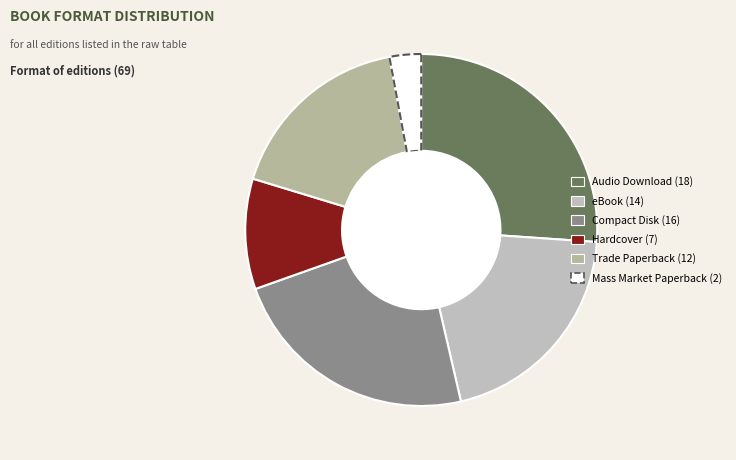

To the nearest percent, what percentage of the pie is eBook?

20%